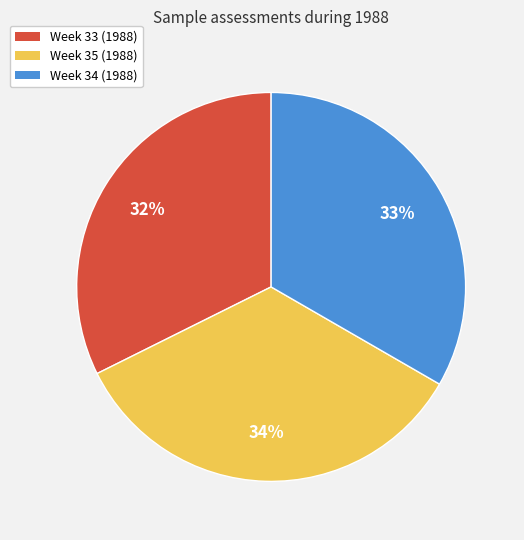

To the nearest percent, what is the average slice percentage?

33%